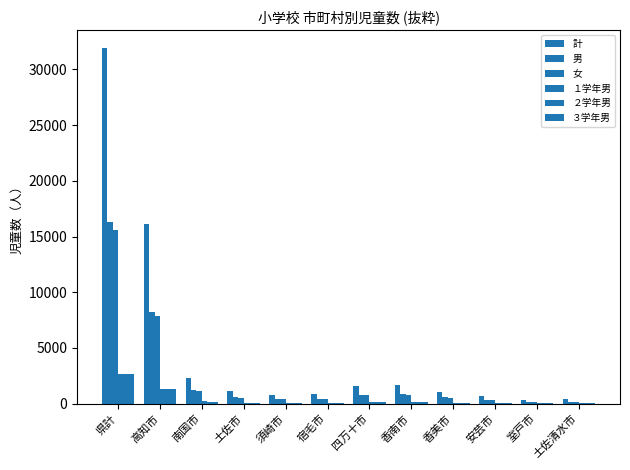

How many distinct data groups are displayed?

6